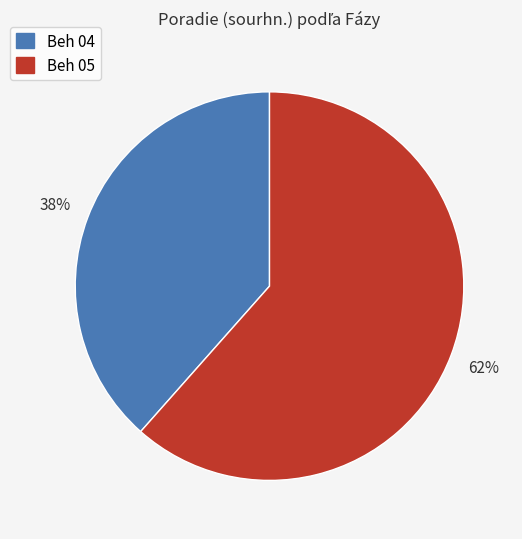

What is the ratio of the value at Beh 05 to the value at Beh 04?

1.6